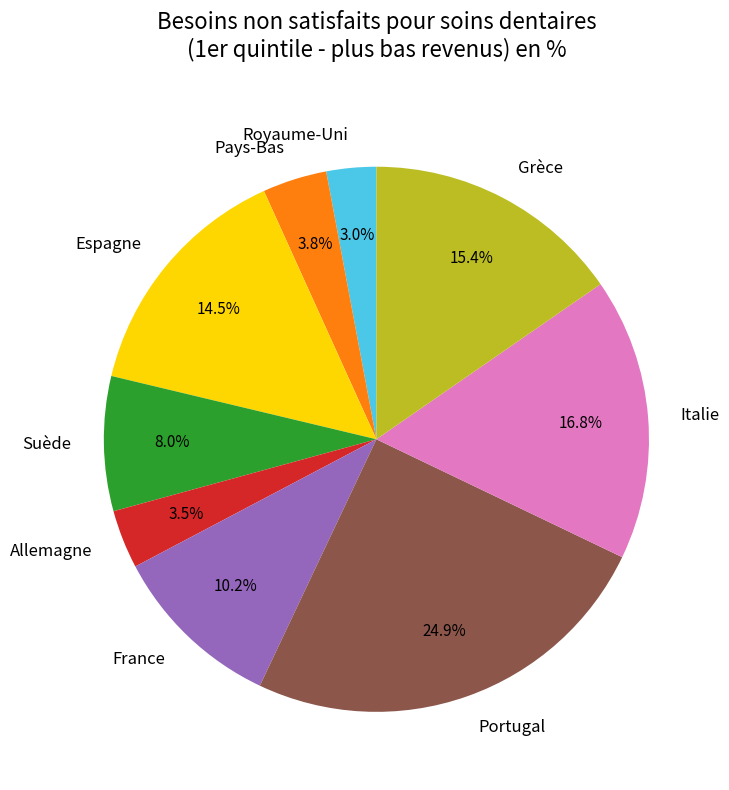

To the nearest percent, what is the average slice percentage?

11%